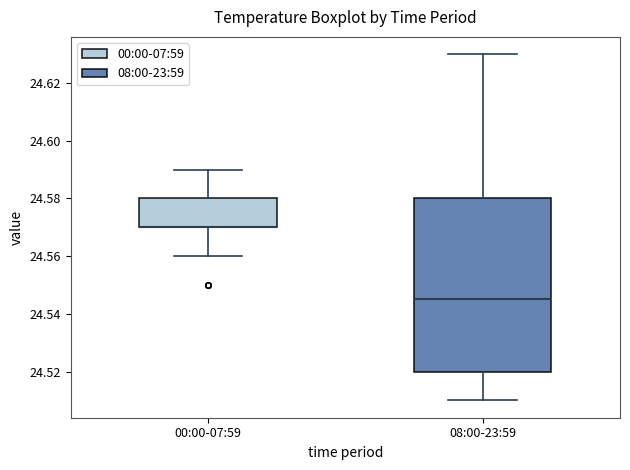

Reading left to right, transcribe this box plot: for each box, give where its median line is, the range the box spans, and where its two whiskers end, as read against the y-axis. The values are not printed on the chart, so give them approximately, as read against the axis.

00:00-07:59: median 24.570 (drawn on the box's lower edge), box 24.570 to 24.580, whiskers 24.560 to 24.590
08:00-23:59: median 24.546, box 24.520 to 24.580, whiskers 24.510 to 24.630